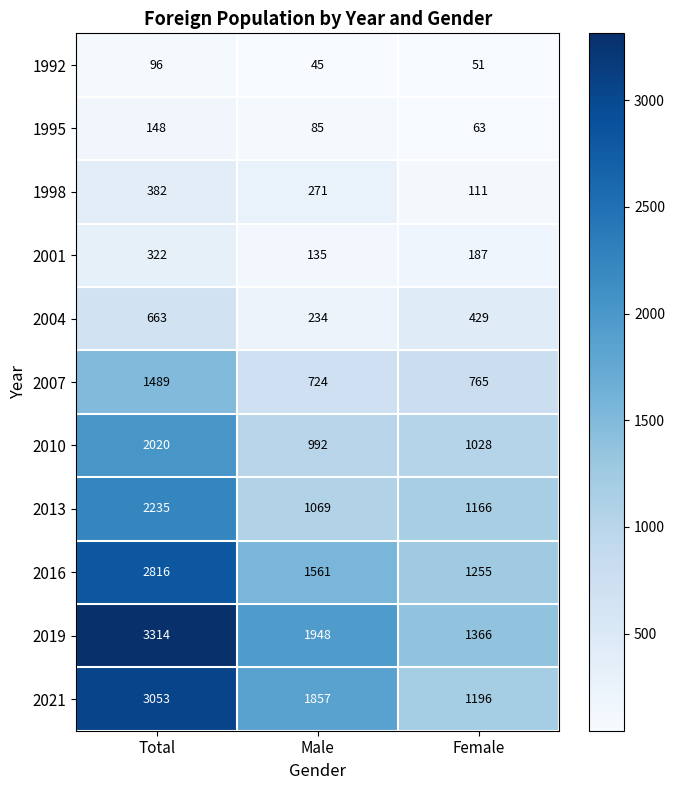

What is the difference between the highest and lowest values at Female?

1315